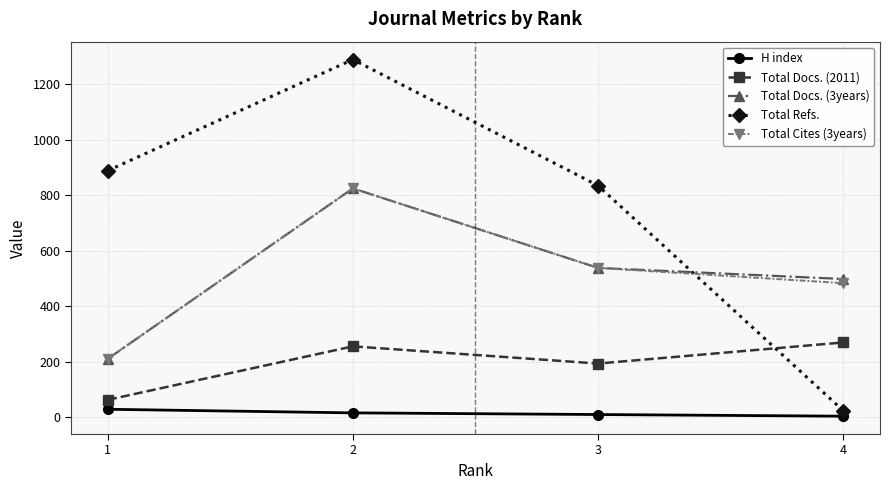

True or false: Total Docs. (3years) has more than 0 points higher than both neighbors.

True